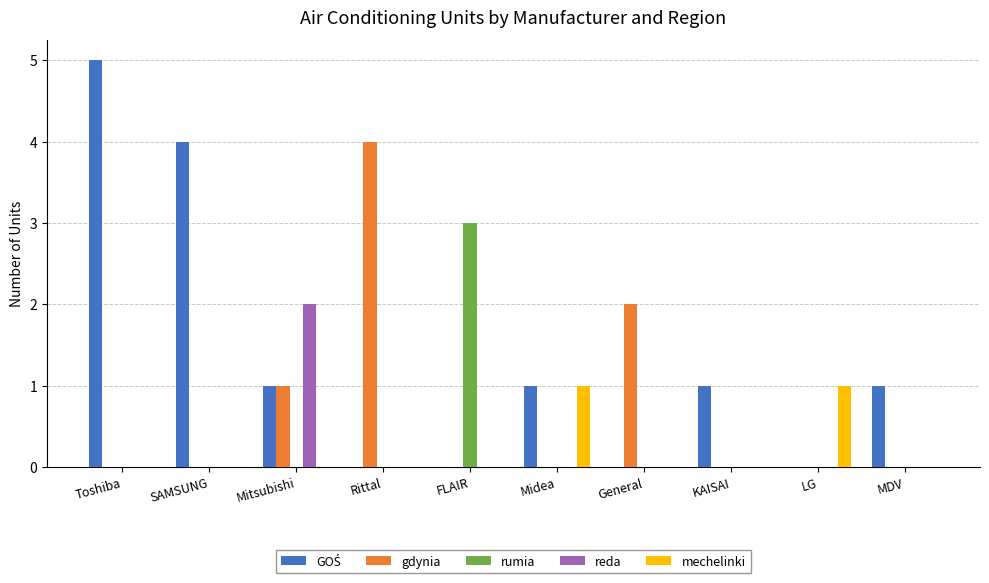

Is it true that reda equals 0 at FLAIR?

True